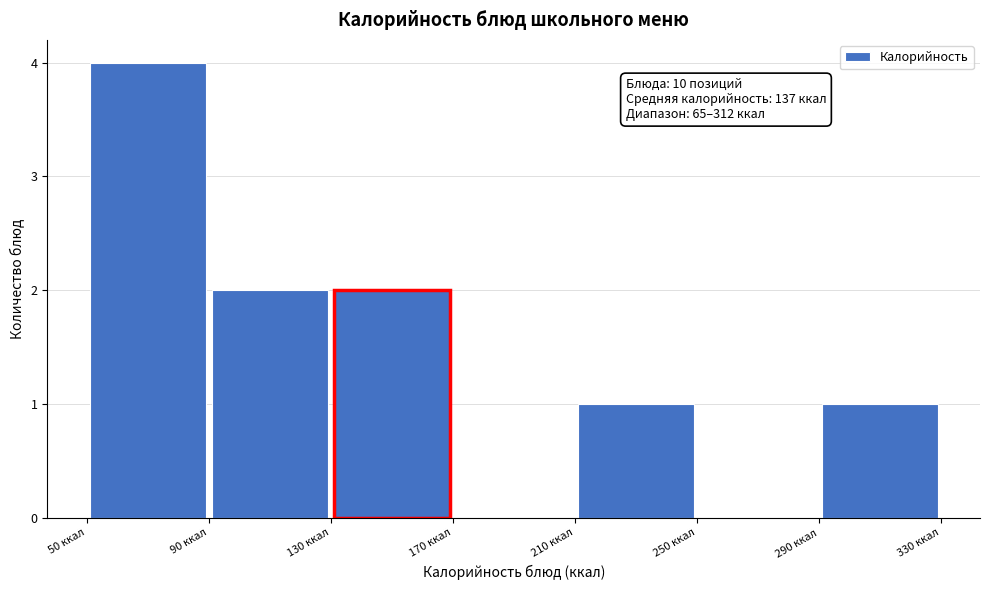

Which range on the x-axis has the tallest bar?

50 to 90